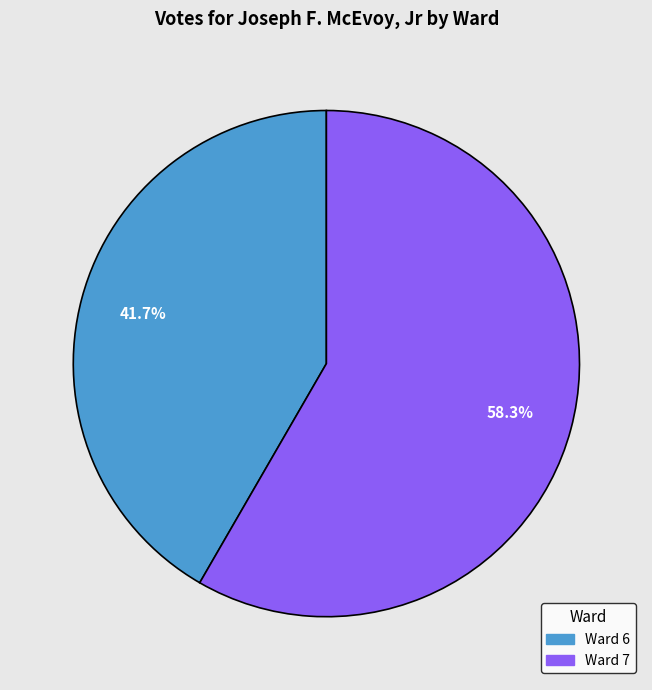

Approximately how many times larger is the value at Ward 6 compared to Ward 7?

0.7